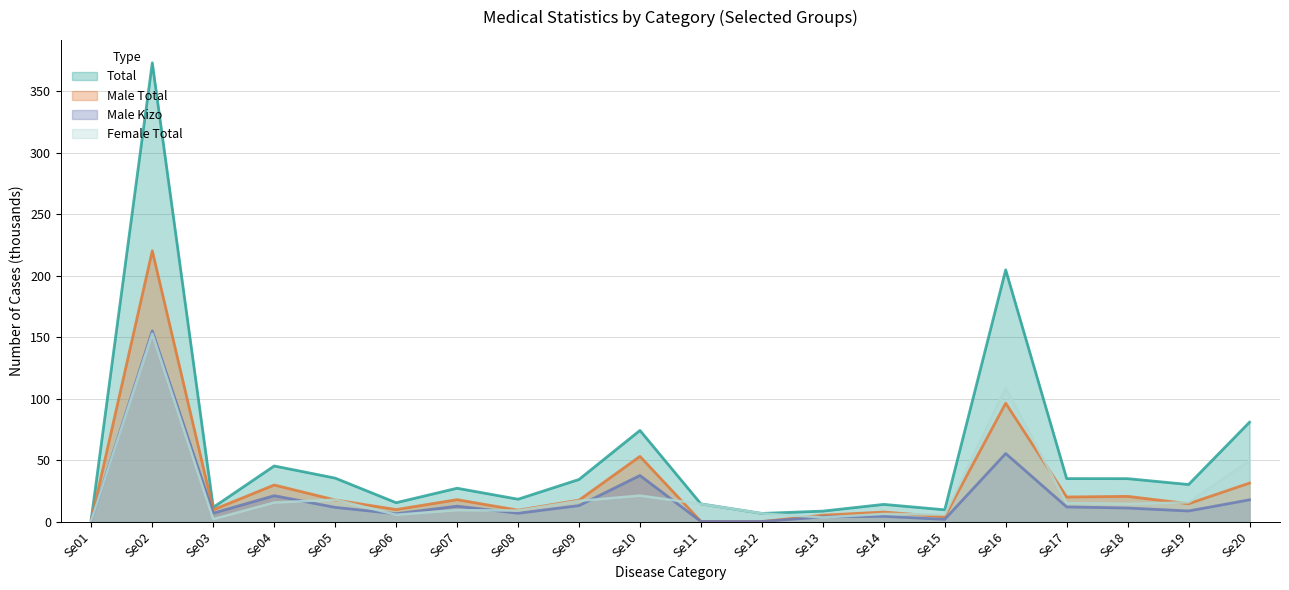

How many data points in Male_Kizo are above 11?

10